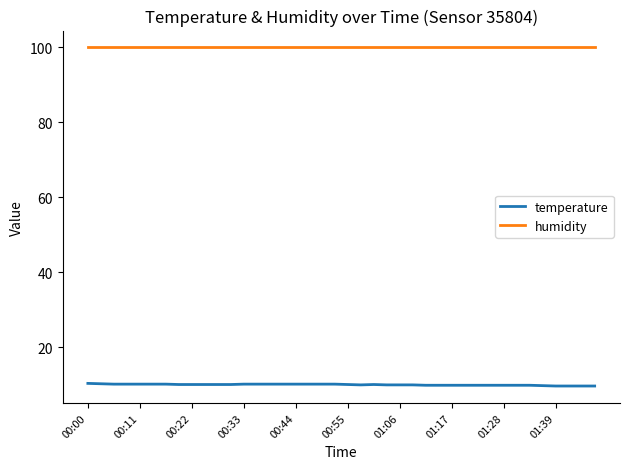

Rank the series by their maximum value, from highest to lowest.

humidity, temperature